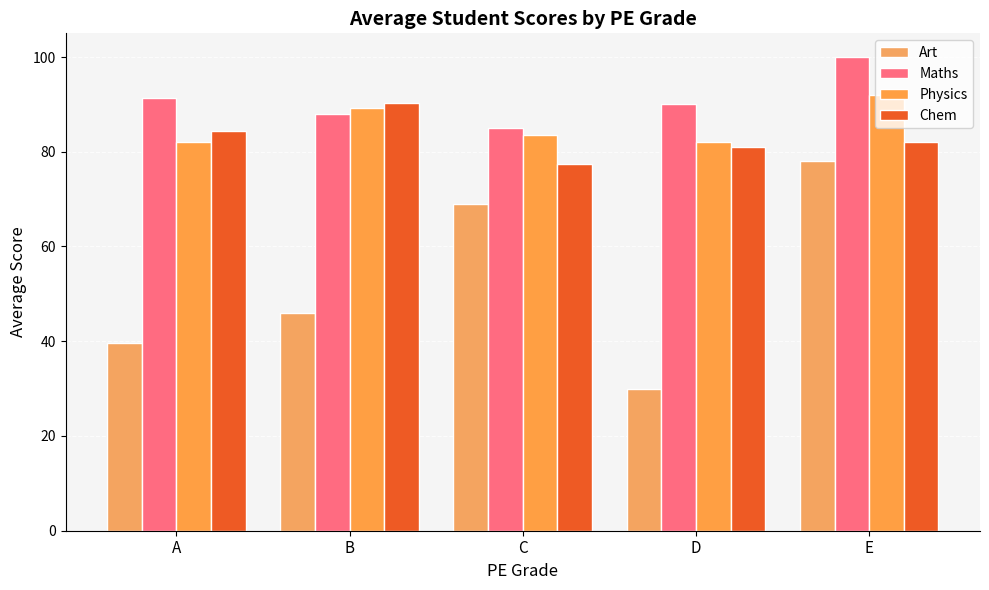

What value does the Maths series have at B?

88.0